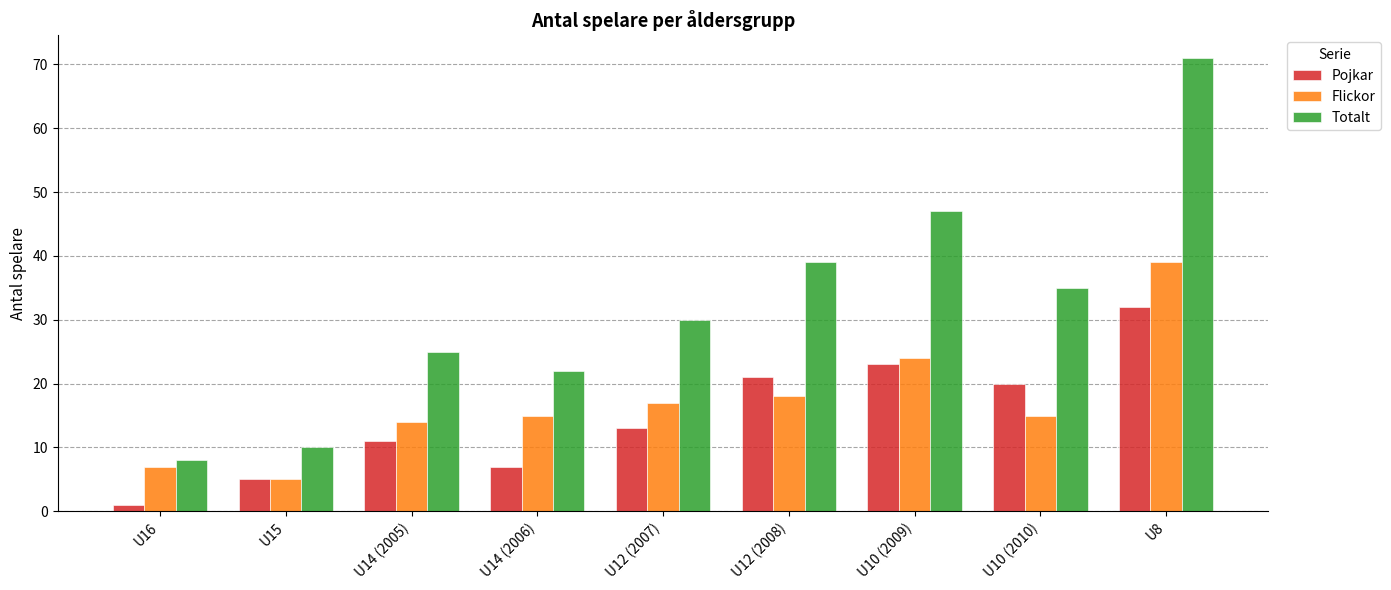

What is the label of the 7th bar from the left?

U10 (2009)